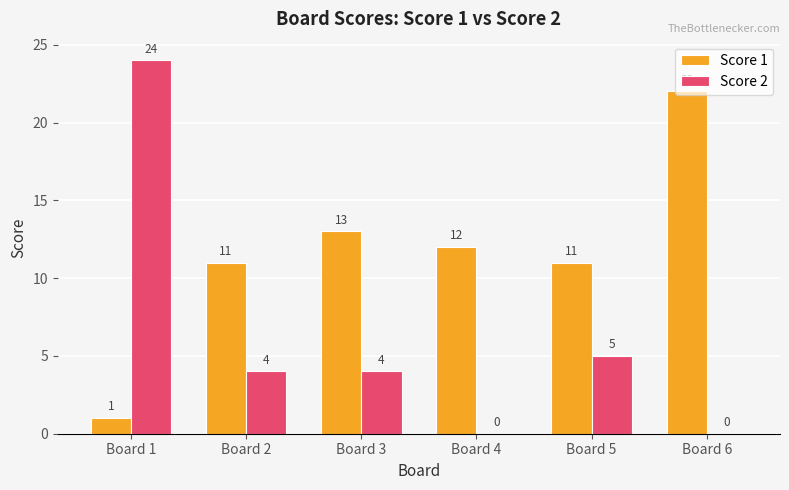

At which category does the chart reach its peak across all series?

Board 1